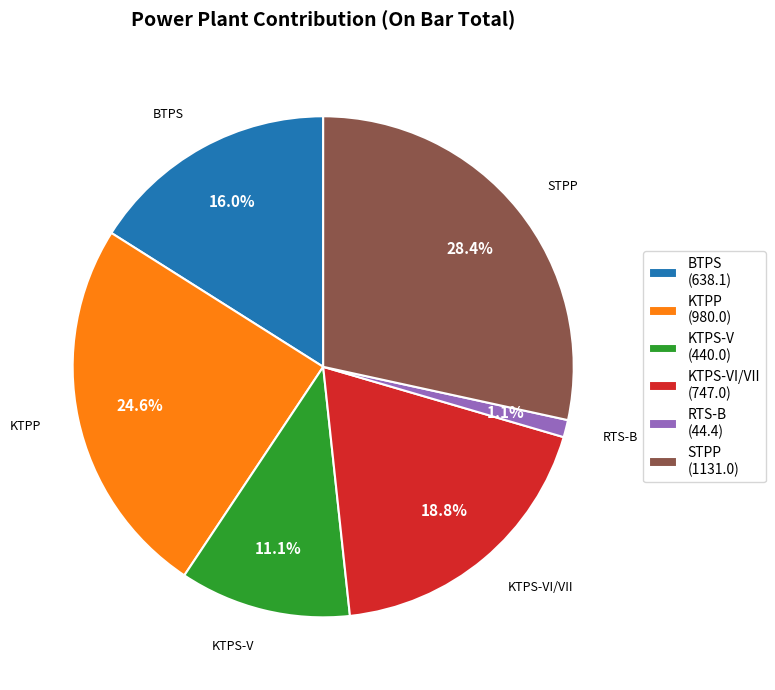

To the nearest percent, what is the average slice percentage?

17%